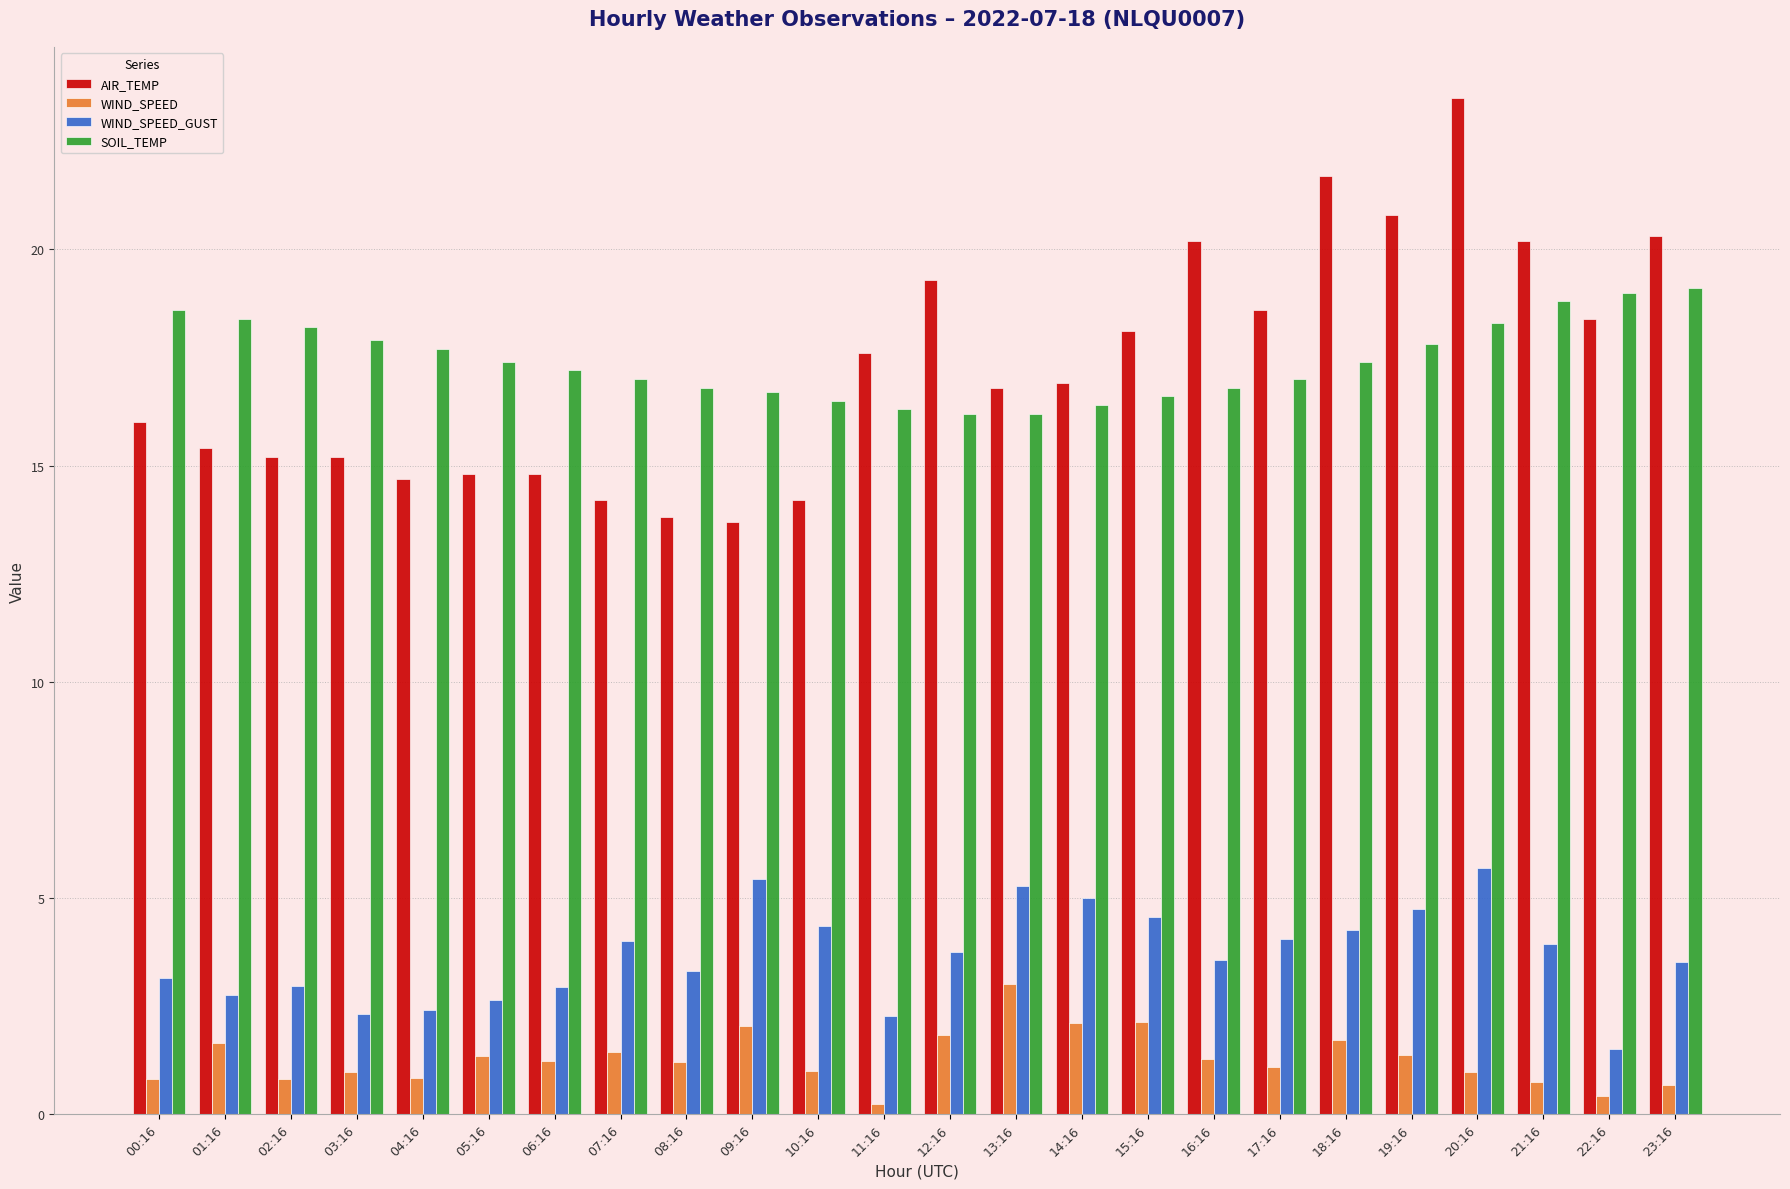

What is the total value across all series at 12:16?

41.1